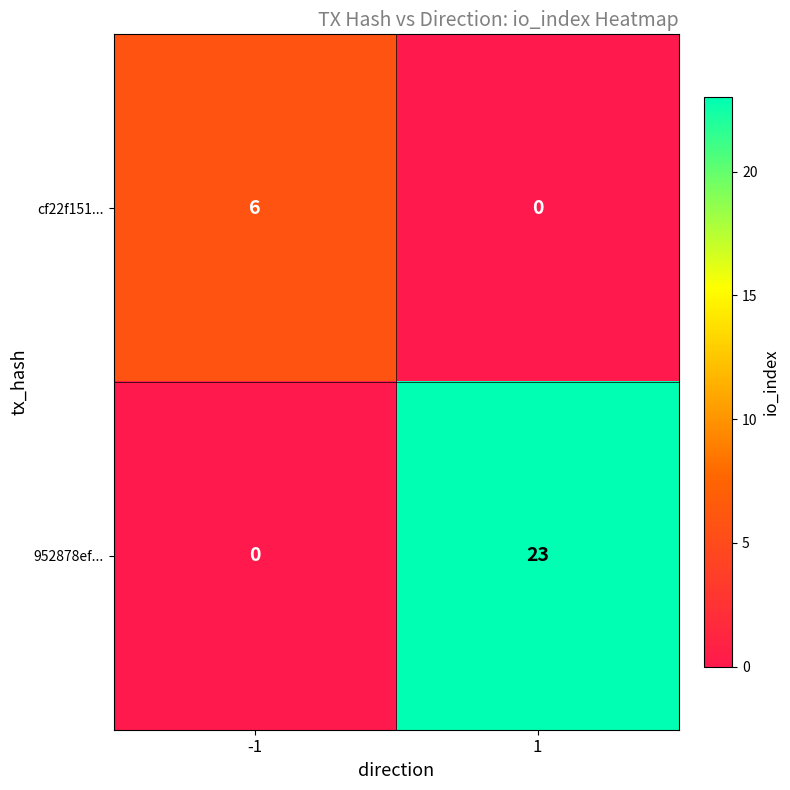

Read the 952878ef... value at 1.

23